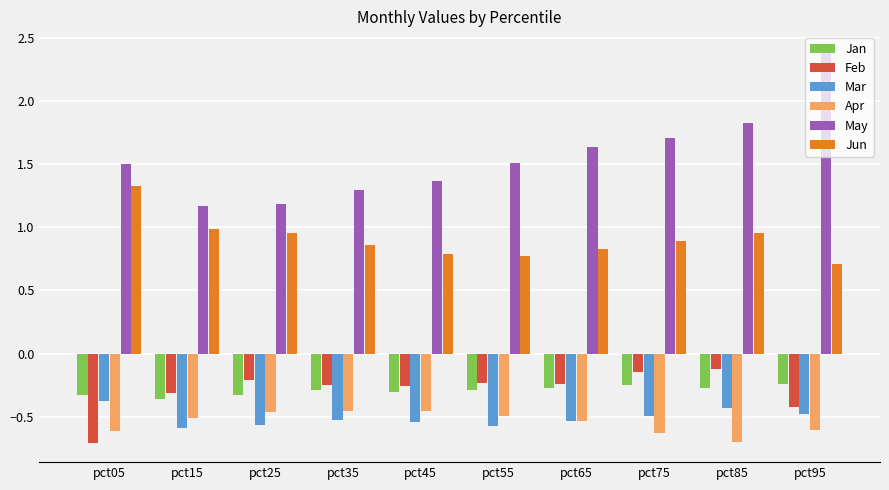

Rank the series by their maximum value, from lowest to highest.

Apr, Mar, Jan, Feb, Jun, May